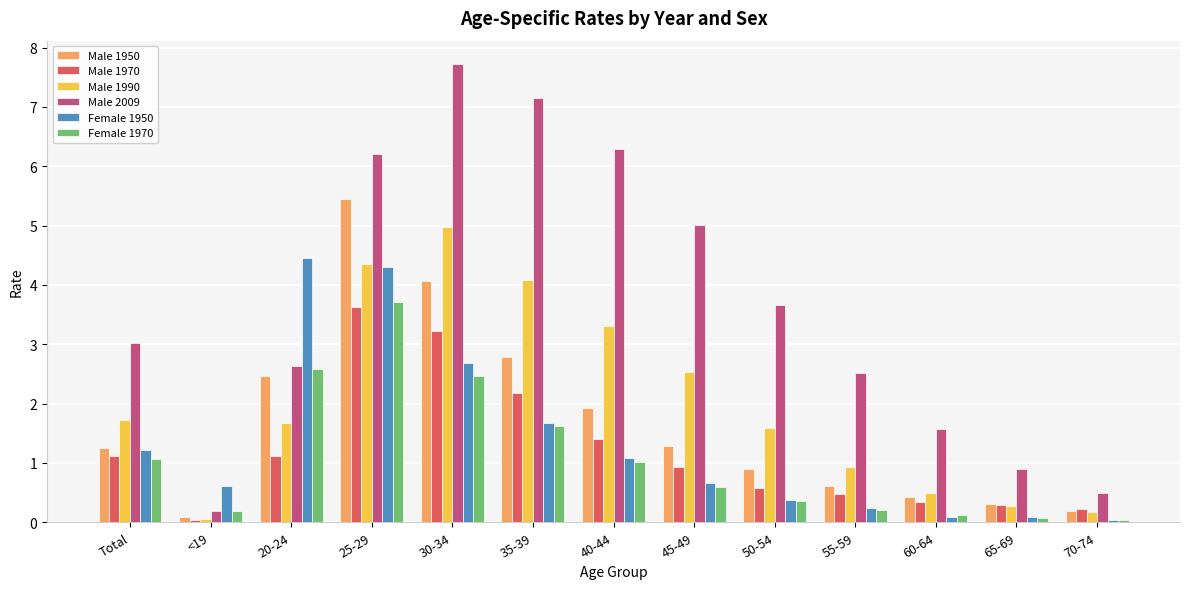

Which series has the largest range (max minus min)?

Male 2009